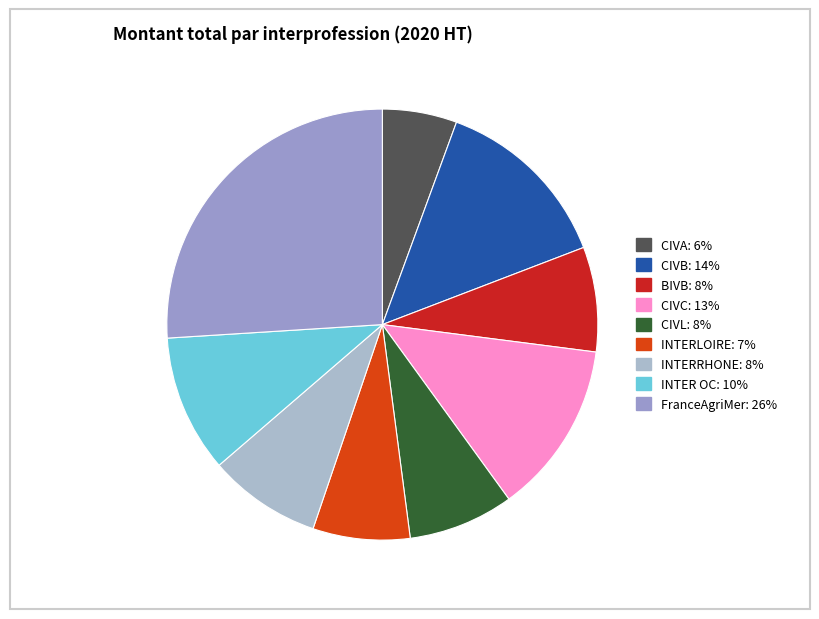

How many segments does this pie chart have?

9